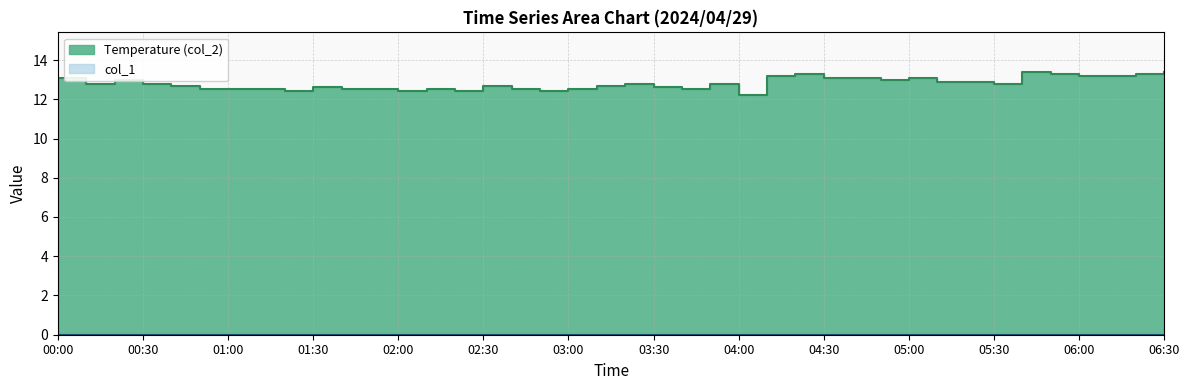

Which label corresponds to the largest value in the chart?

05:40